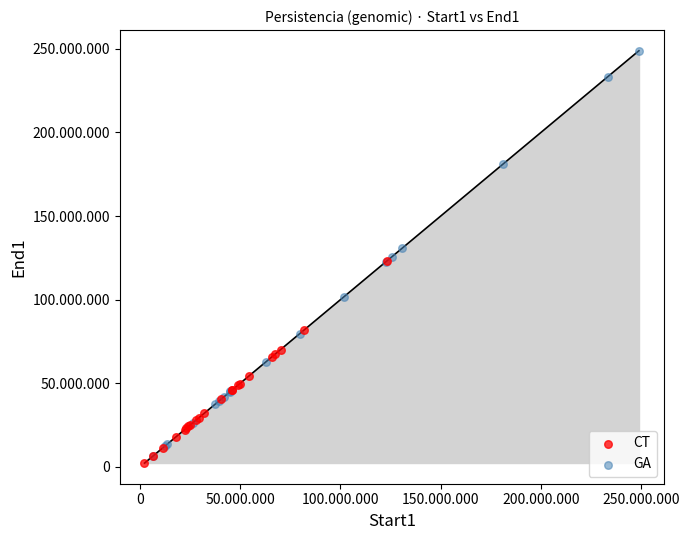

Which series has the largest Y range (max minus min)?

GA